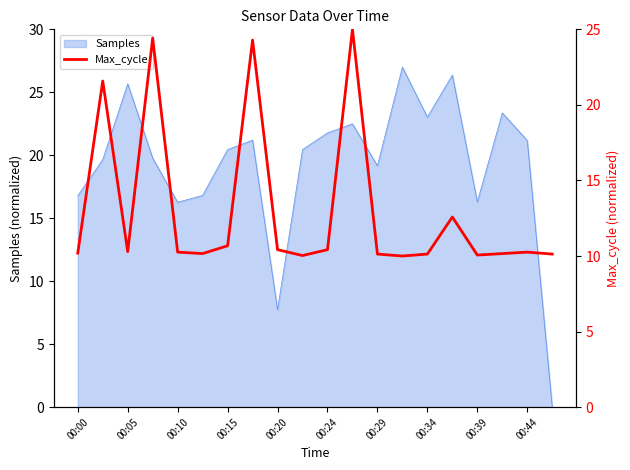

Is it true that Samples equals 36.9 at 00:44?

False